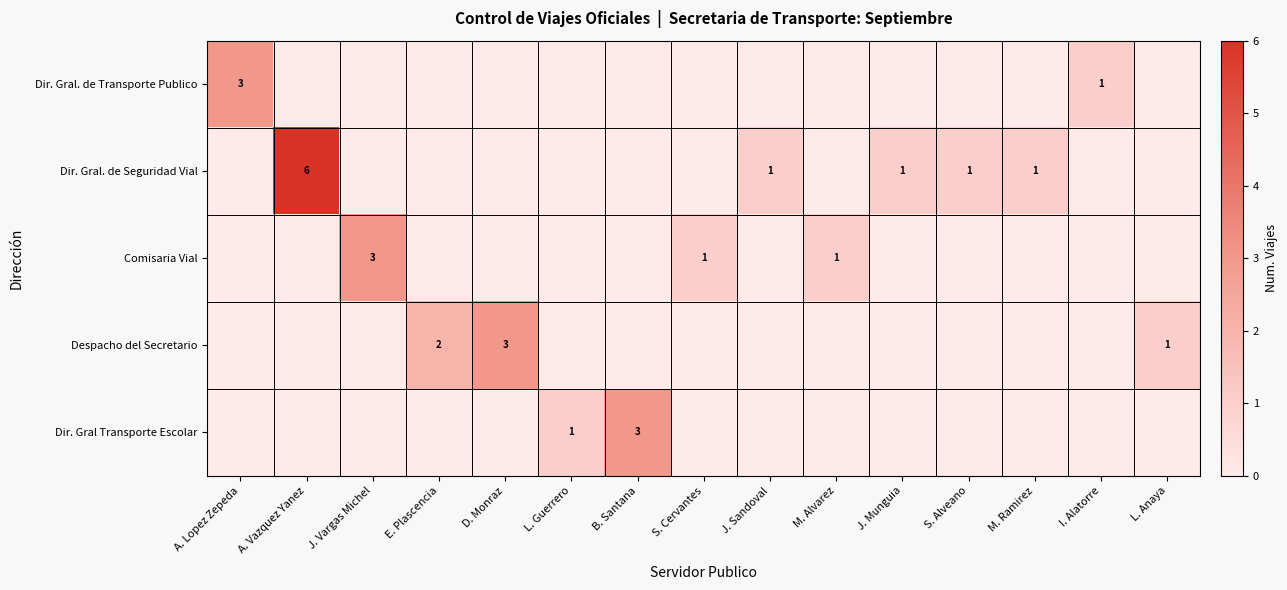

True or false: Dir. Gral. de Seguridad Vial has a value of 0 at M. Alvarez.

True